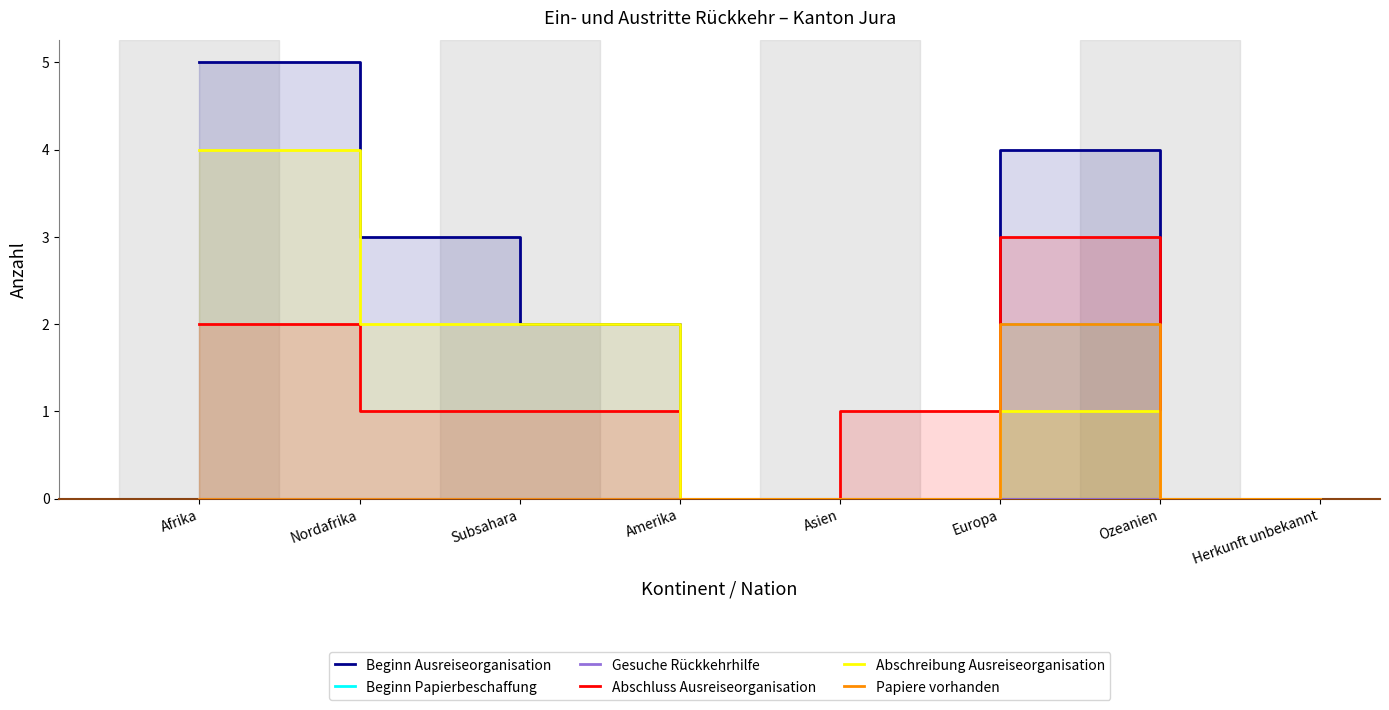

At which label does Abschluss Ausreiseorganisation first exceed 1?

Afrika